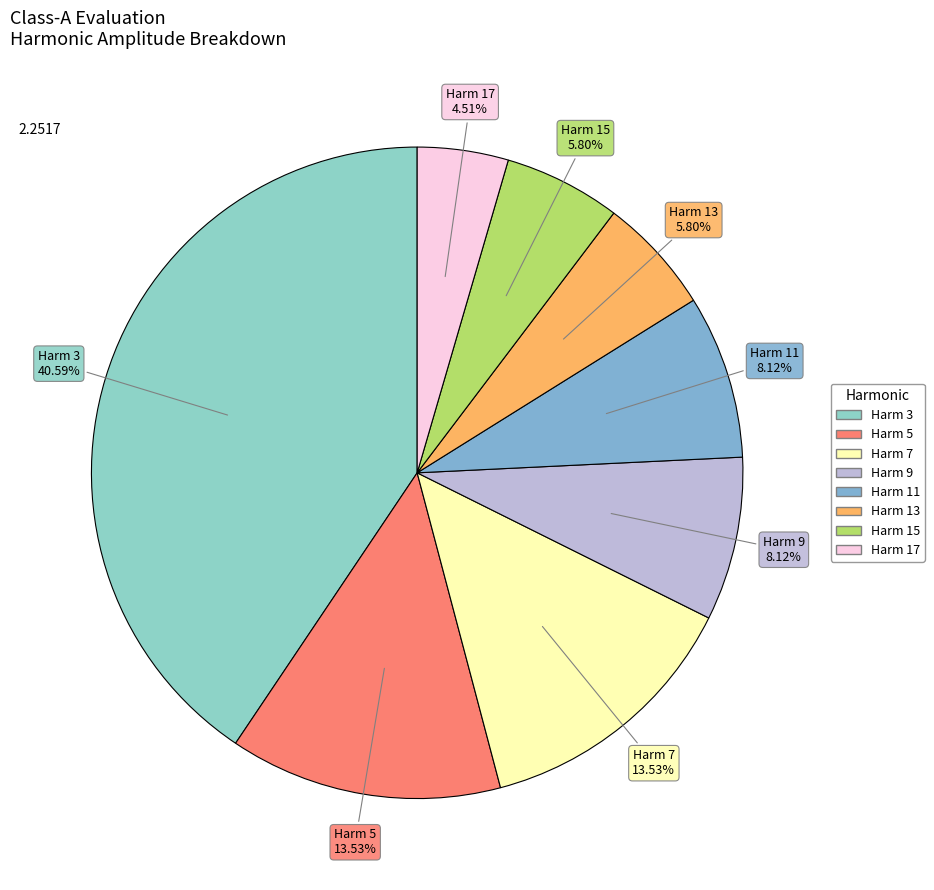

Count the number of slices in the pie.

8